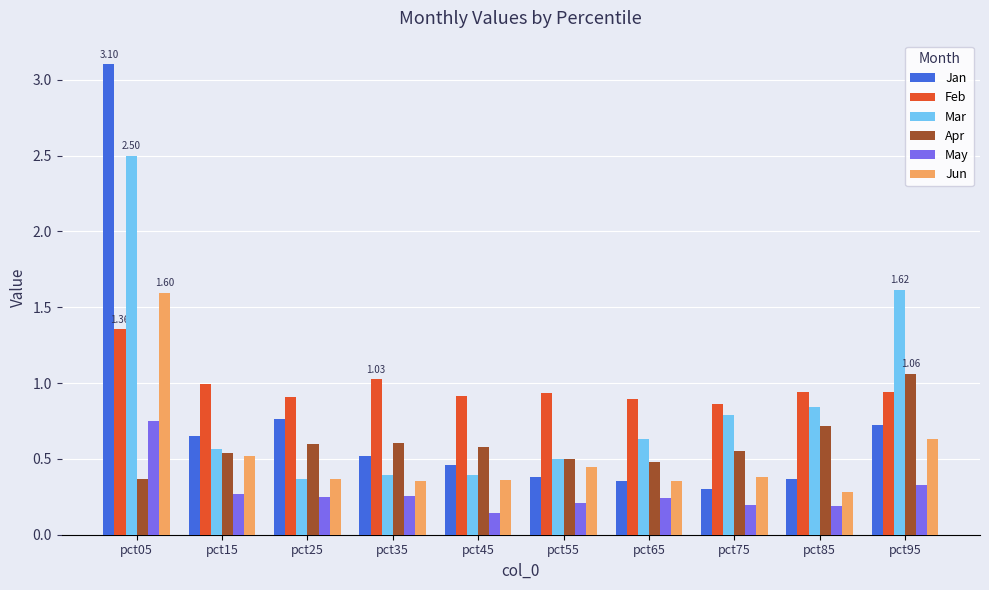

At how many categories does at least one series exceed 0?

10